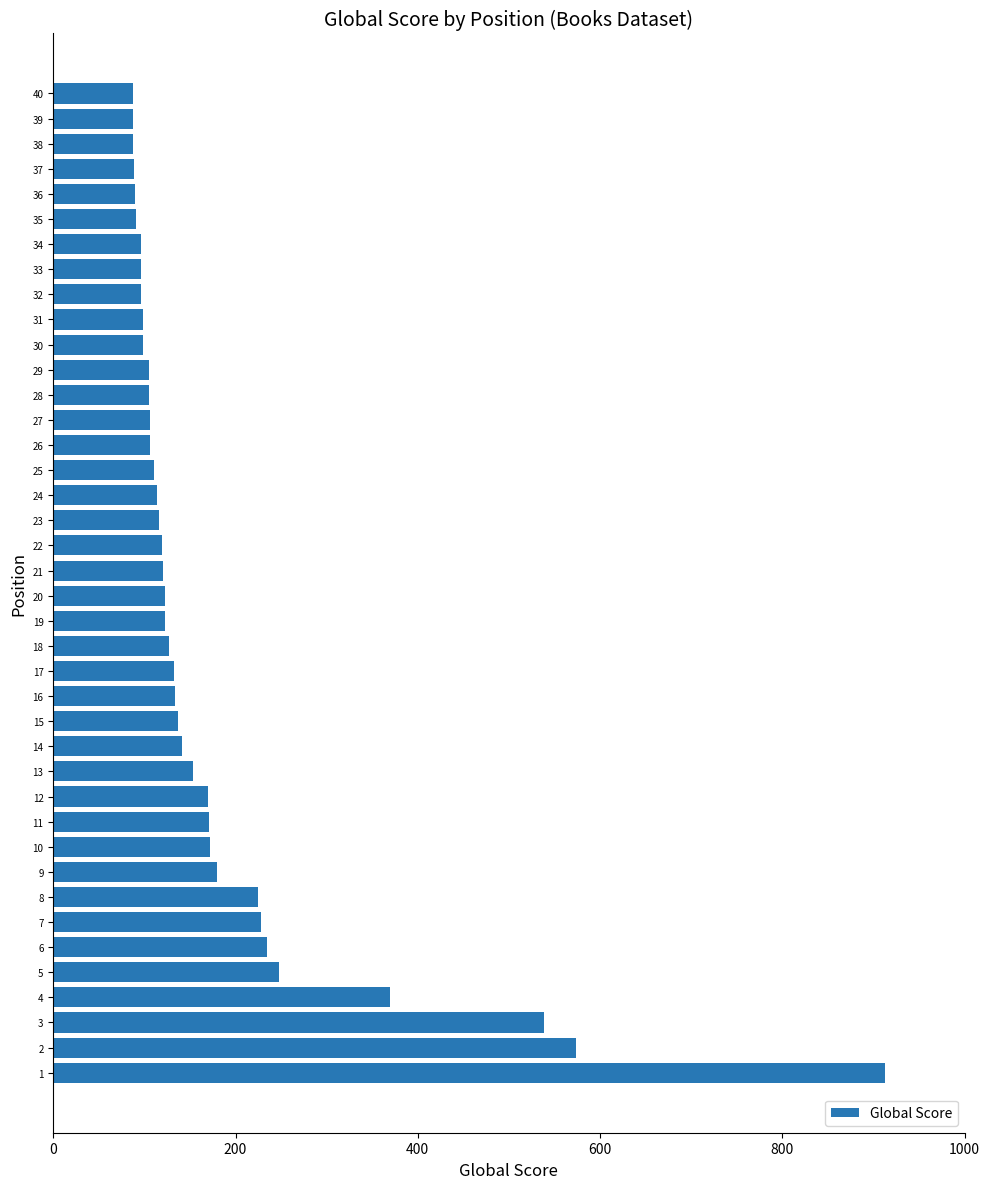

Is it true that the value at 18 is 208?

False